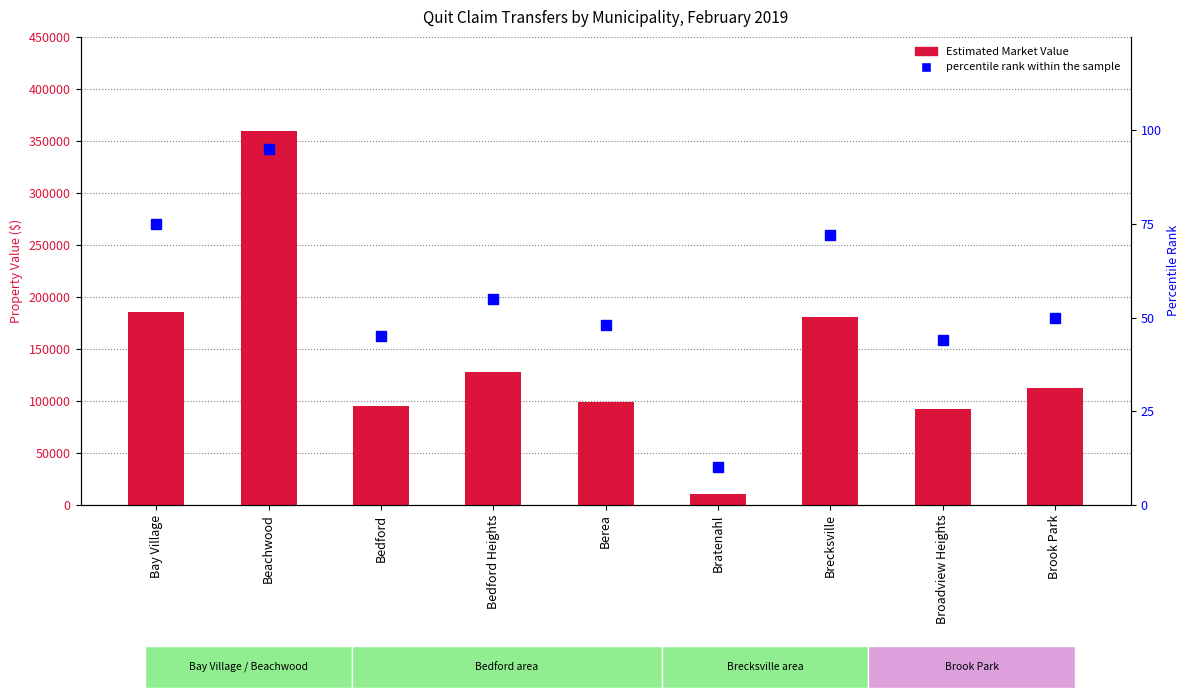

How many data points in percentile rank within the sample are above 50?

4